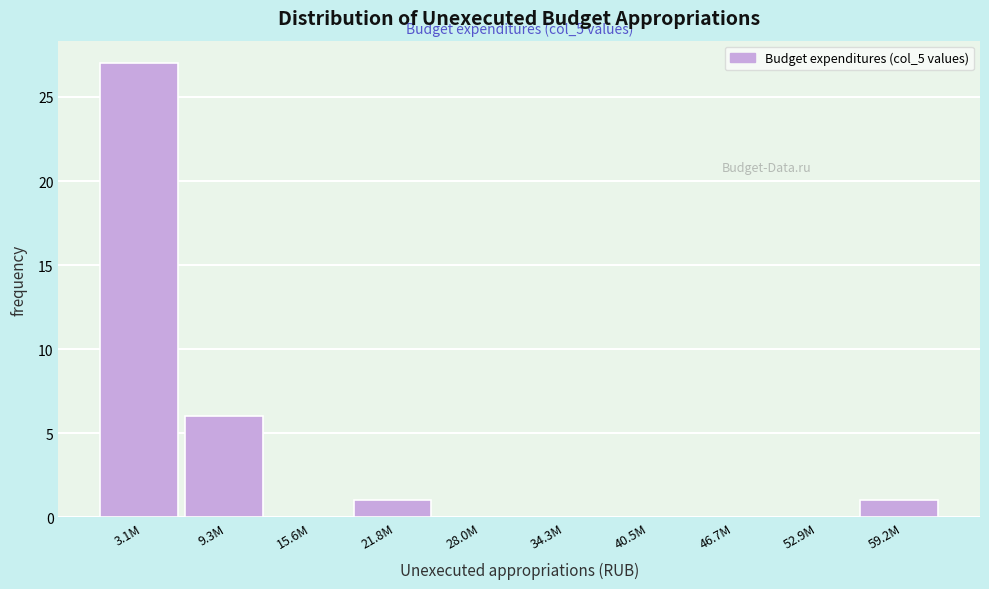

Reading left to right, transcribe all the data shown in this chart.

3.1M=27	9.3M=6	15.6M=0	21.8M=1	28.0M=0	34.3M=0	40.5M=0	46.7M=0	52.9M=0	59.2M=1